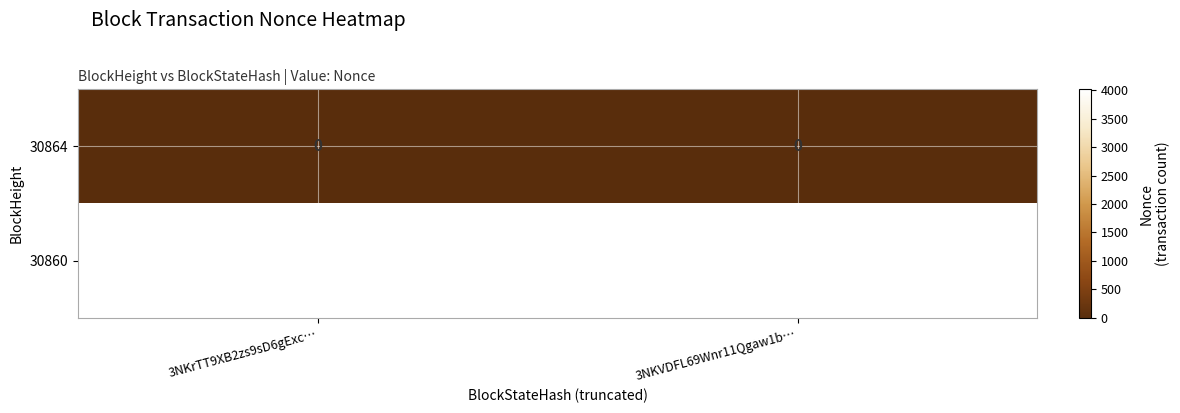

Reading left to right, list all the values displayed in this chart.

30864: 0	0
30860: 4014	4014